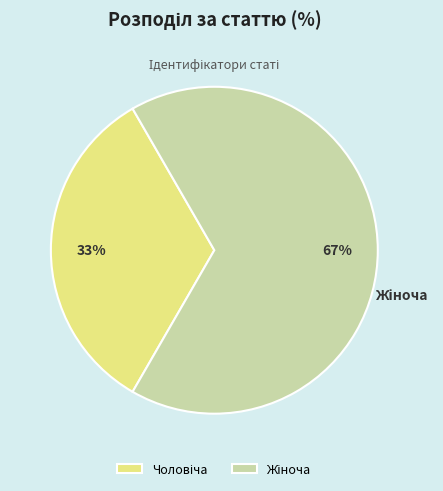

Is there a majority slice in this chart?

Yes